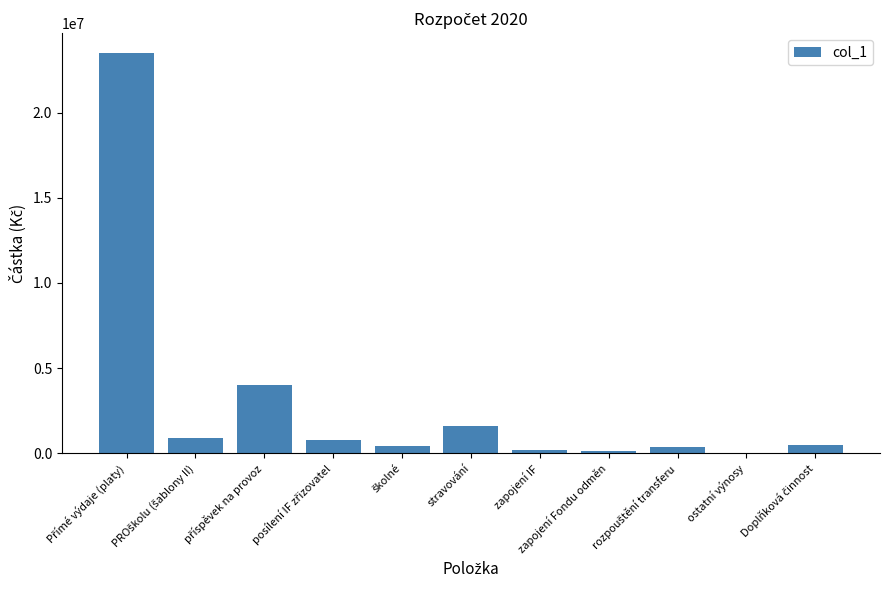

What is the greatest value displayed?

23500000